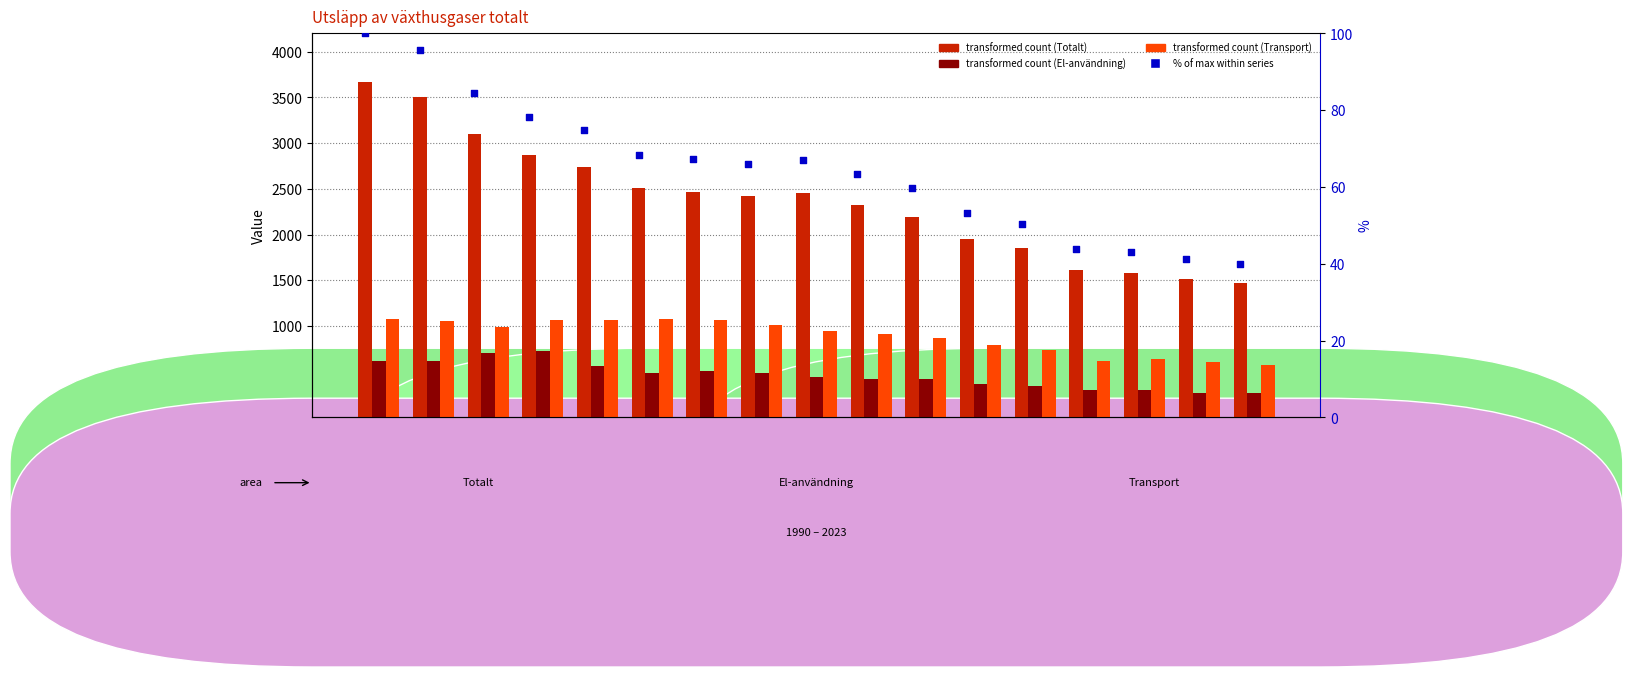

Is the value of Totalt at 2017 greater than the value of % of max (Totalt) at 2005?

Yes